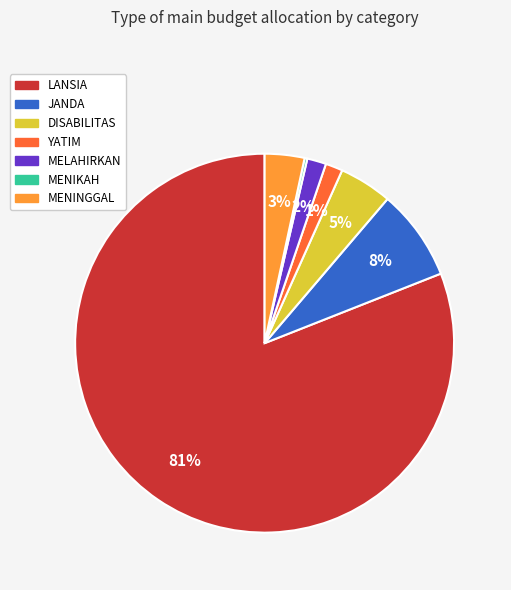

Is it true that LANSIA is 81% of the pie?

True